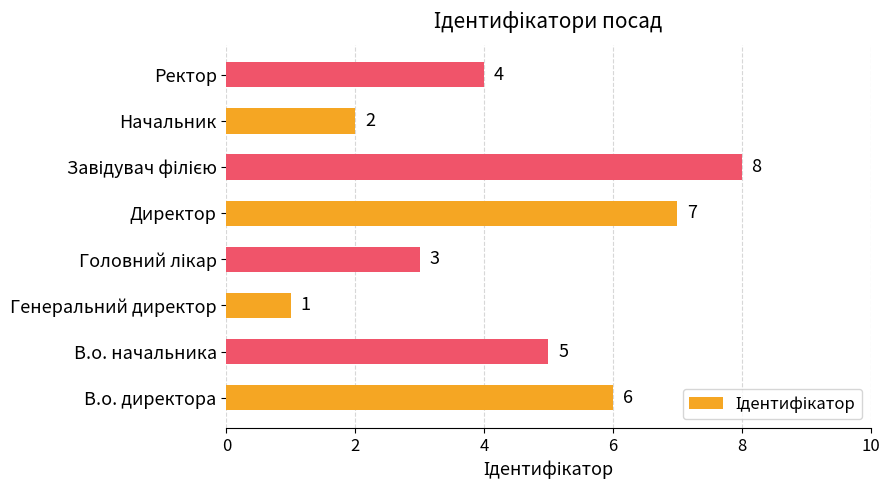

What is the change in value from В.о. директора to Директор?

+1